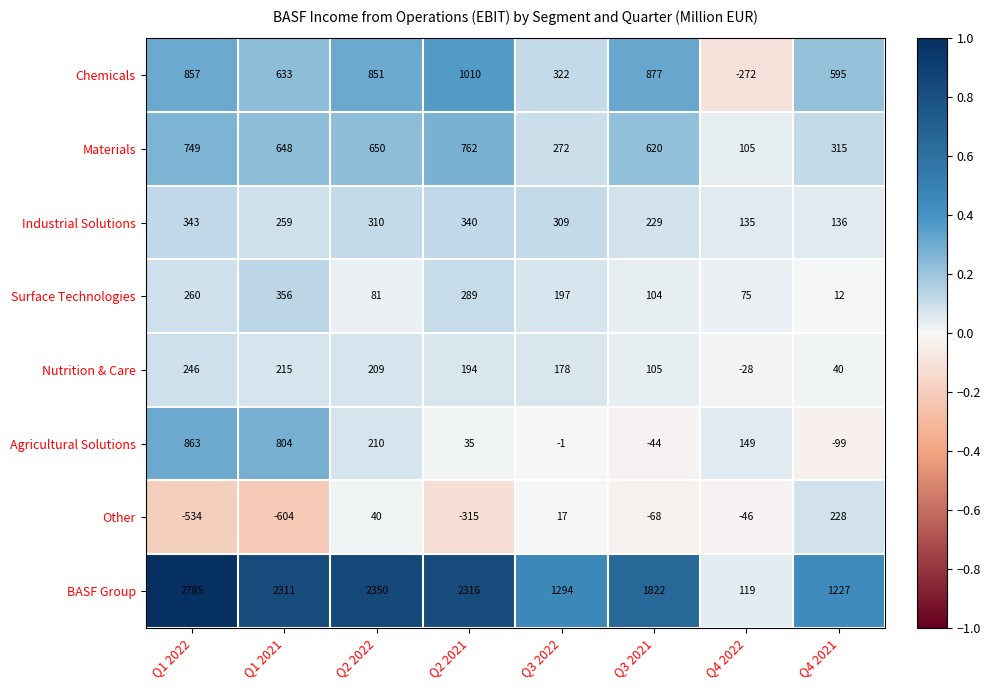

At which category is the sum across all series the highest?

Q1 2022